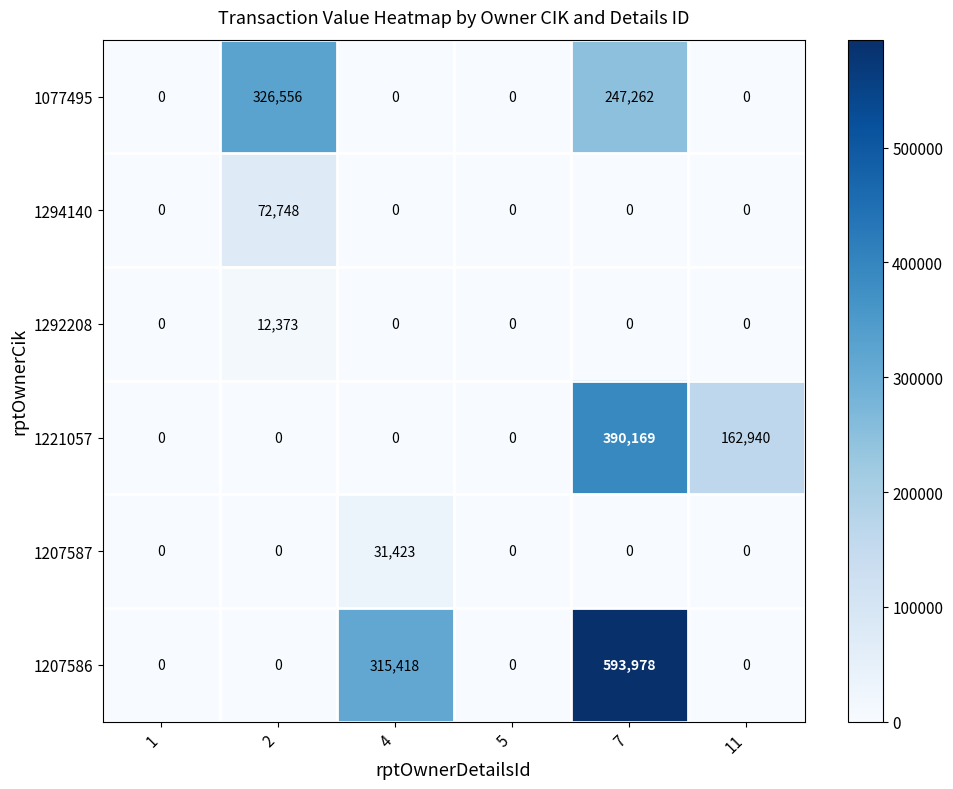

True or false: 1077495 has a value of -99301 at 4.

False